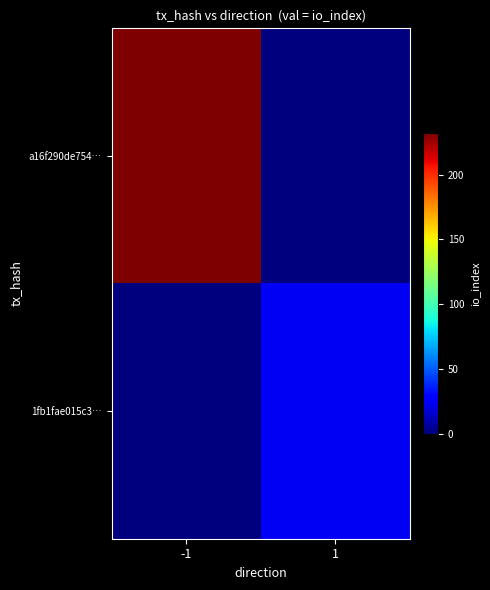

Reading left to right, list all the values displayed in this chart.

a16f290de754…: -1=232	1=0
1fb1fae015c3…: -1=0	1=24